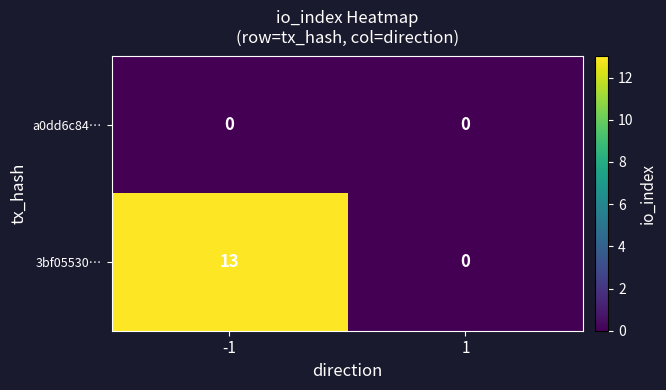

Rank the series by their maximum value, from highest to lowest.

3bf05530…, a0dd6c84…